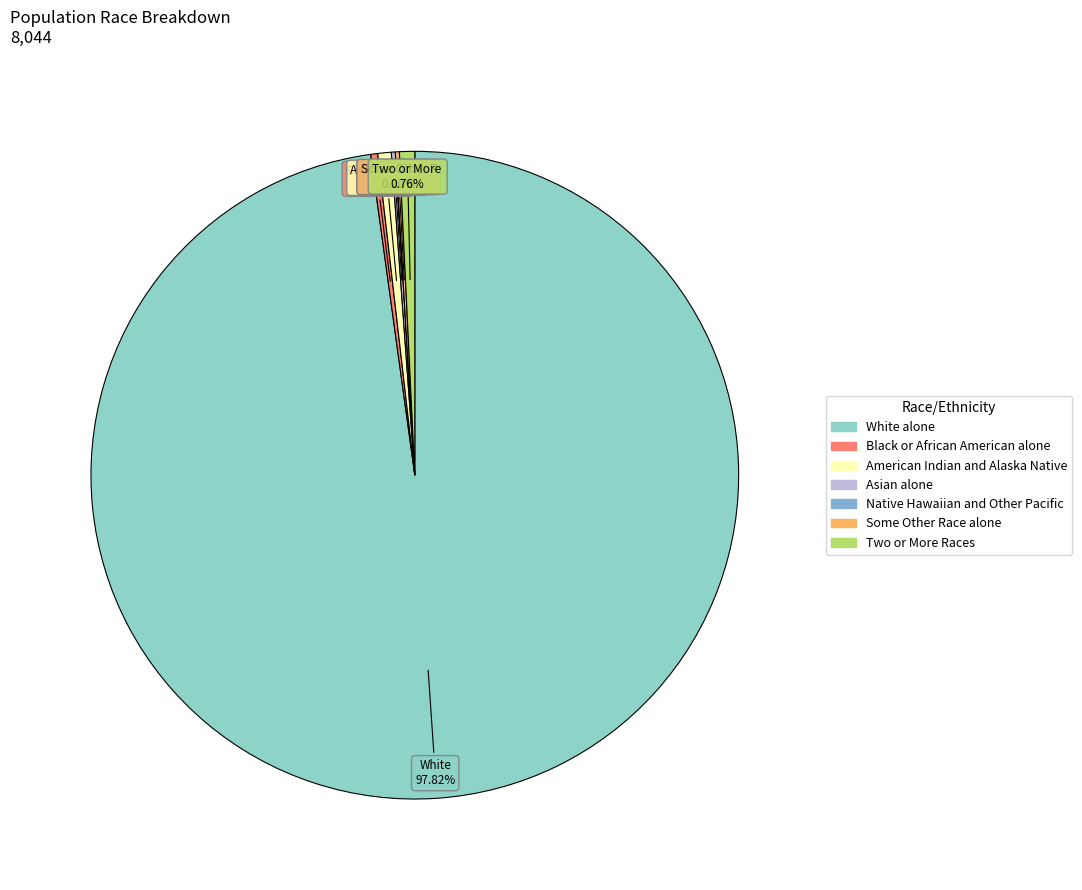

Which category has the biggest portion of the pie?

White alone